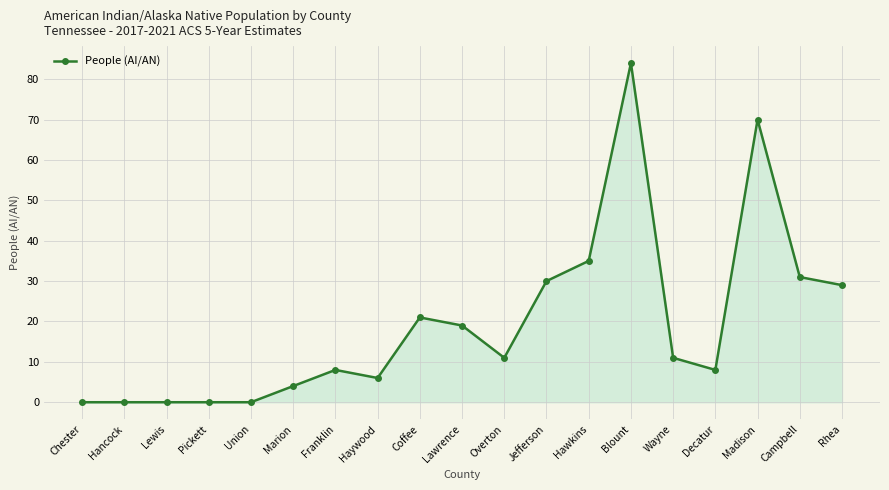

Reading left to right, what are all the values shown in this chart?

Chester=0	Hancock=0	Lewis=0	Pickett=0	Union=0	Marion=4	Franklin=8	Haywood=6	Coffee=21	Lawrence=19	Overton=11	Jefferson=30	Hawkins=35	Blount=84	Wayne=11	Decatur=8	Madison=70	Campbell=31	Rhea=29